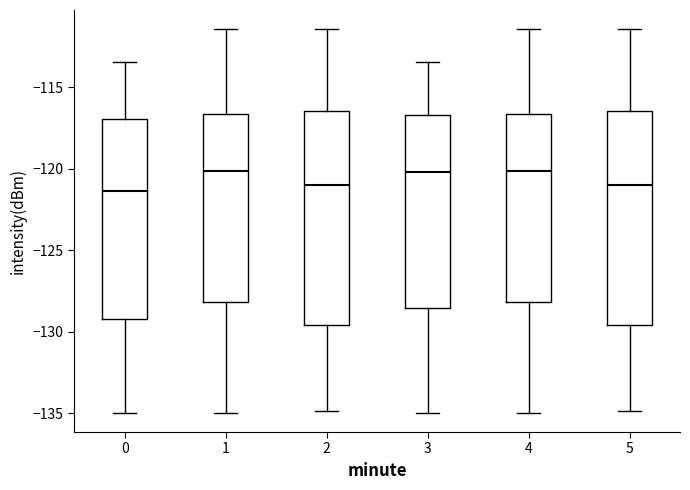

Reading left to right, transcribe this box plot: for each box, give where its median line is, the range the box spans, and where its two whiskers end, as read against the y-axis. The values are not printed on the chart, so give them approximately, as read against the axis.

0: median -121.5, box -129.0 to -117.0, whiskers -135.0 to -113.5
1: median -120.0, box -128.0 to -116.5, whiskers -135.0 to -111.5
2: median -121.0, box -129.5 to -116.5, whiskers -135.0 to -111.5
3: median -120.0, box -128.5 to -116.5, whiskers -135.0 to -113.5
4: median -120.0, box -128.0 to -116.5, whiskers -135.0 to -111.5
5: median -121.0, box -129.5 to -116.5, whiskers -135.0 to -111.5